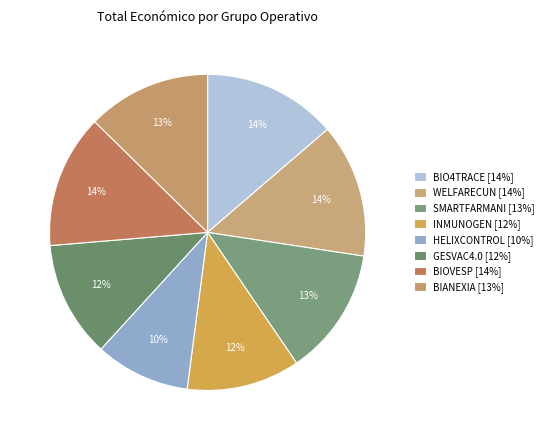

Approximately how many times larger is the value at SMARTFARMANI compared to GESVAC4.0?

1.1